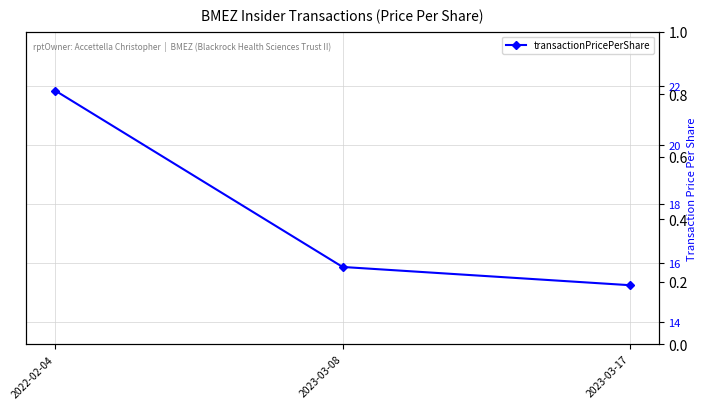

Reading left to right, extract all data points from this chart.

21.9	15.9	15.2